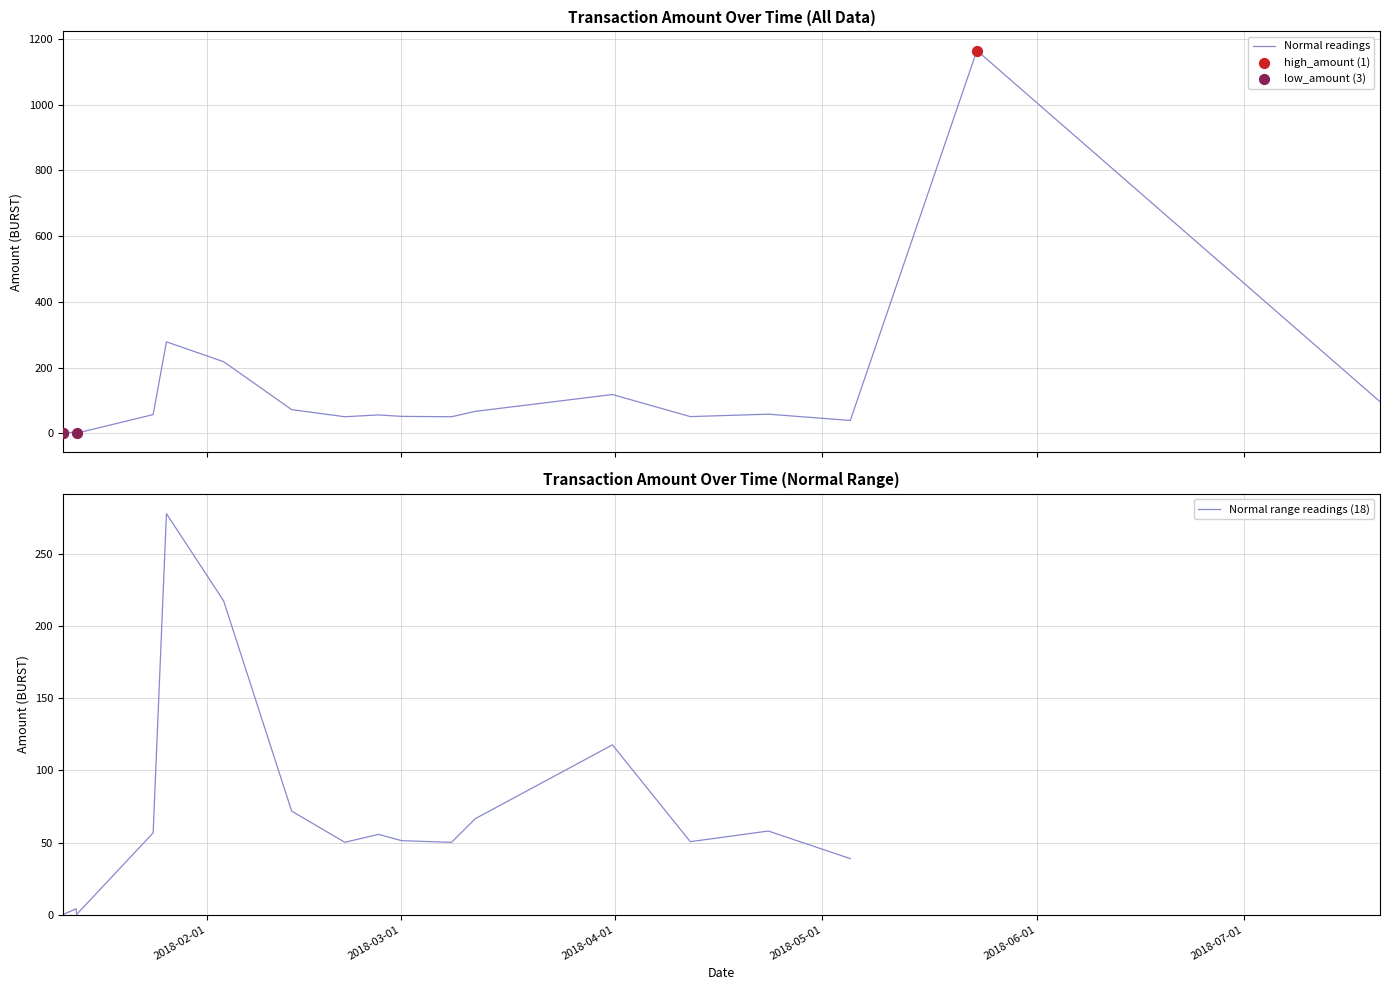

What is the change in value from 2018-01-11 04:08:33 to 2018-03-31 15:13:27?

+116.8